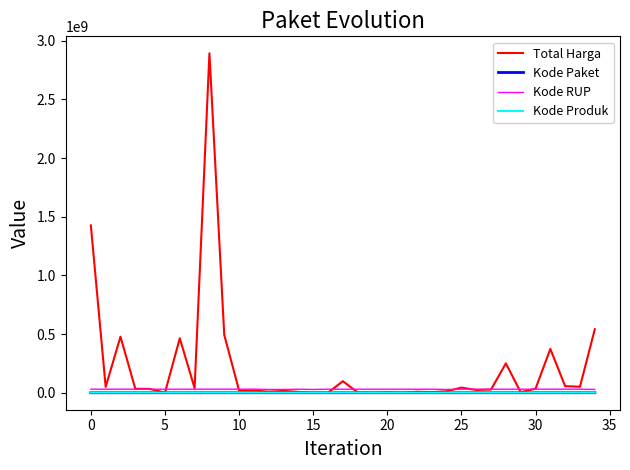

Which series has the largest range (max minus min)?

Total Harga